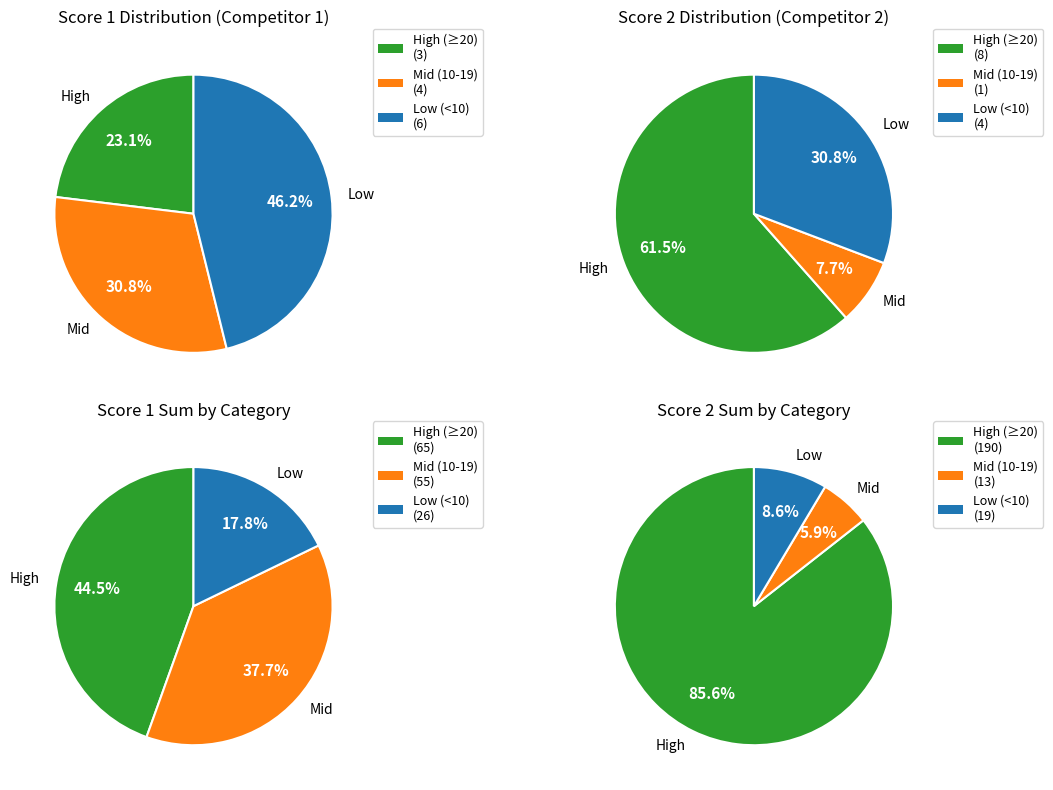

Do 3 and 9 together represent more than half of the pie?

No